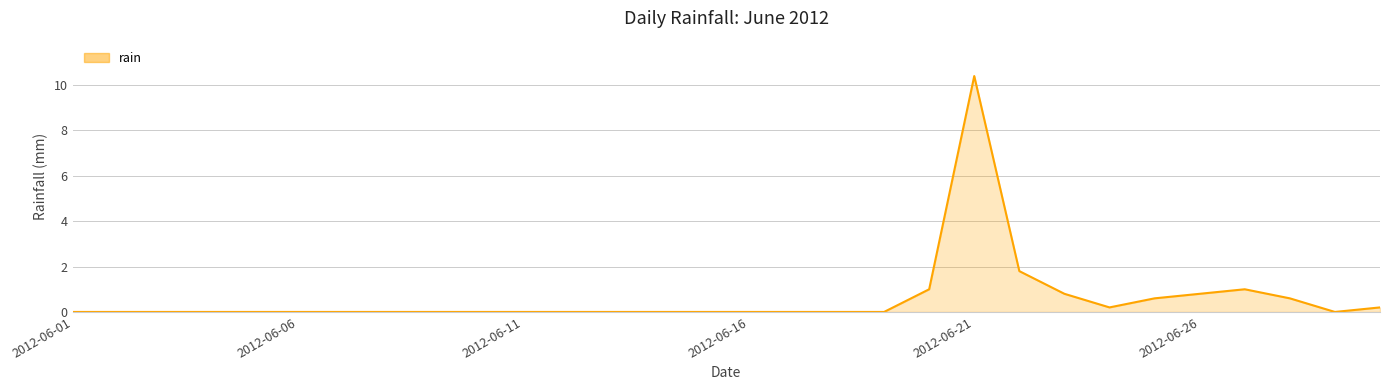

Does the chart have visible grid lines?

Yes